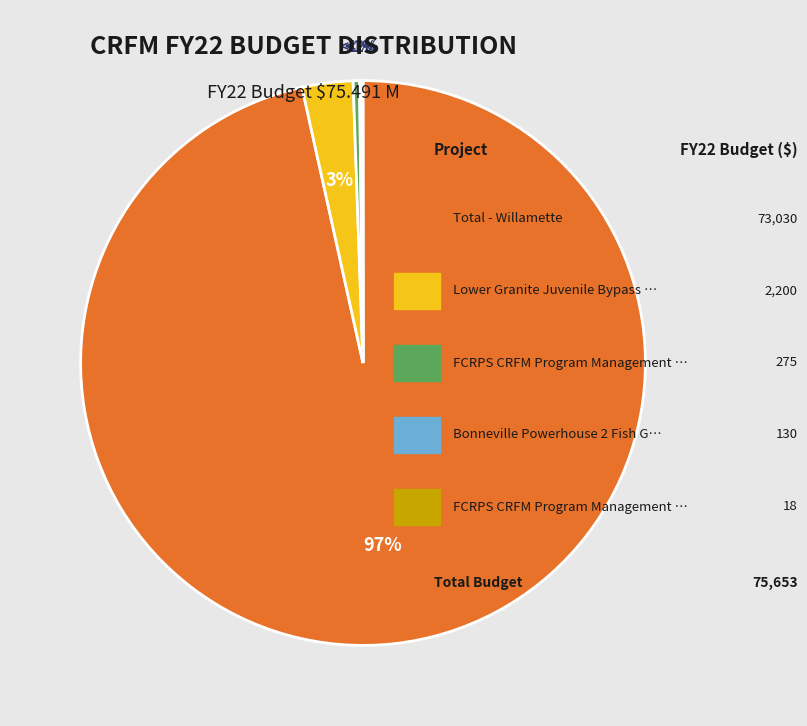

To the nearest percent, what portion does Total - Willamette represent?

97%